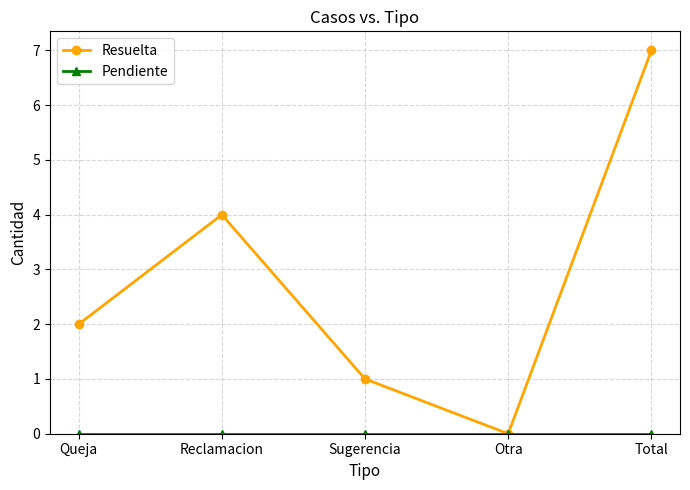

Which series has the widest spread of values?

Resuelta